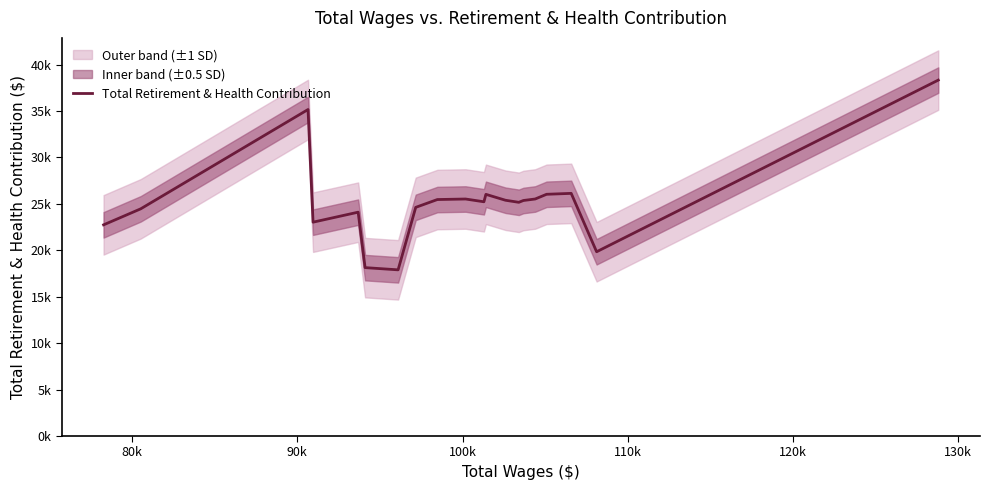

How many points are higher than both their immediate neighbors (excluding endpoints)?

5